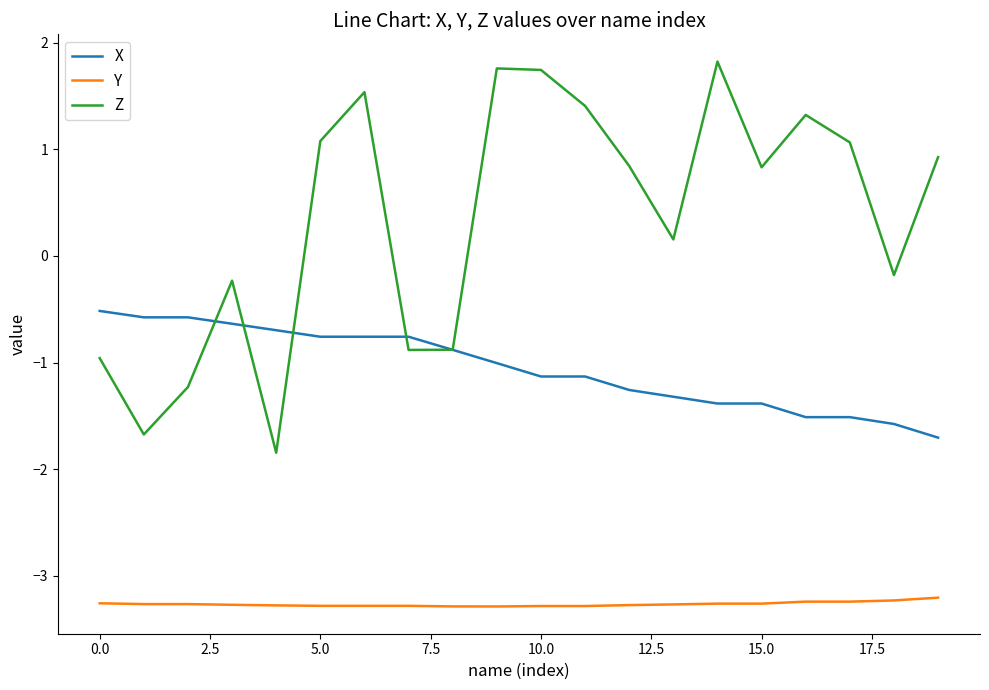

What is the minimum value shown in the chart?

-3.3